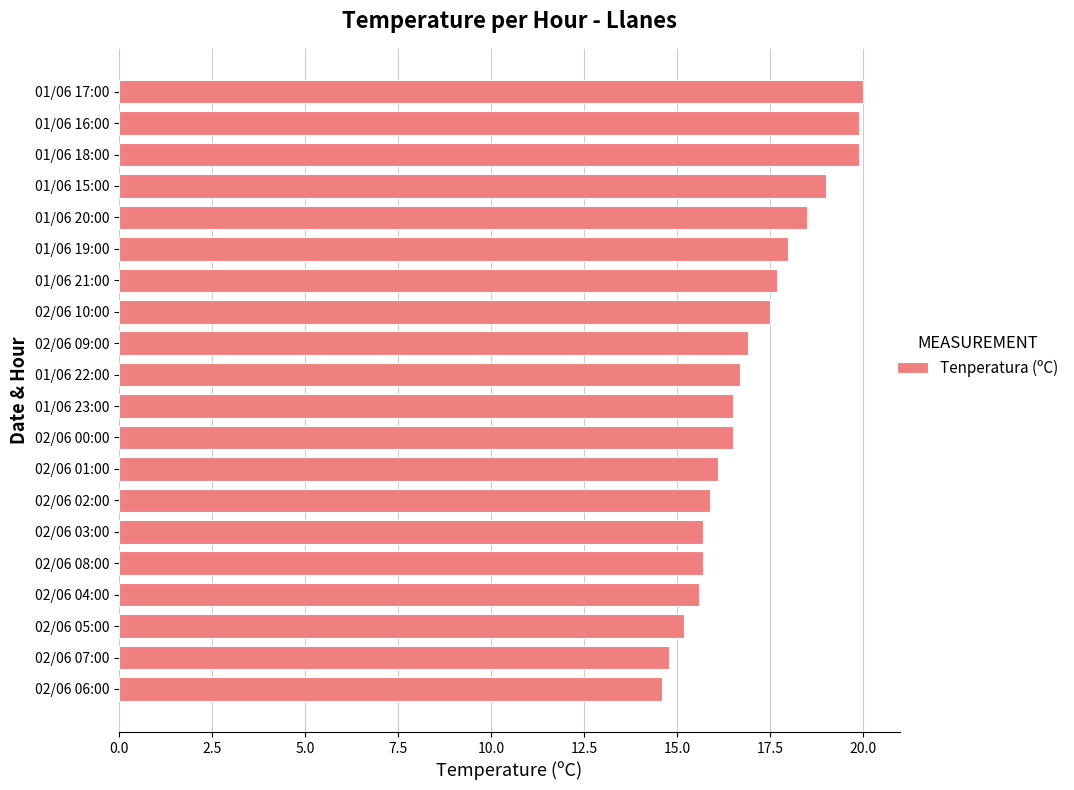

What is the difference between the second highest and second lowest values?

5.1